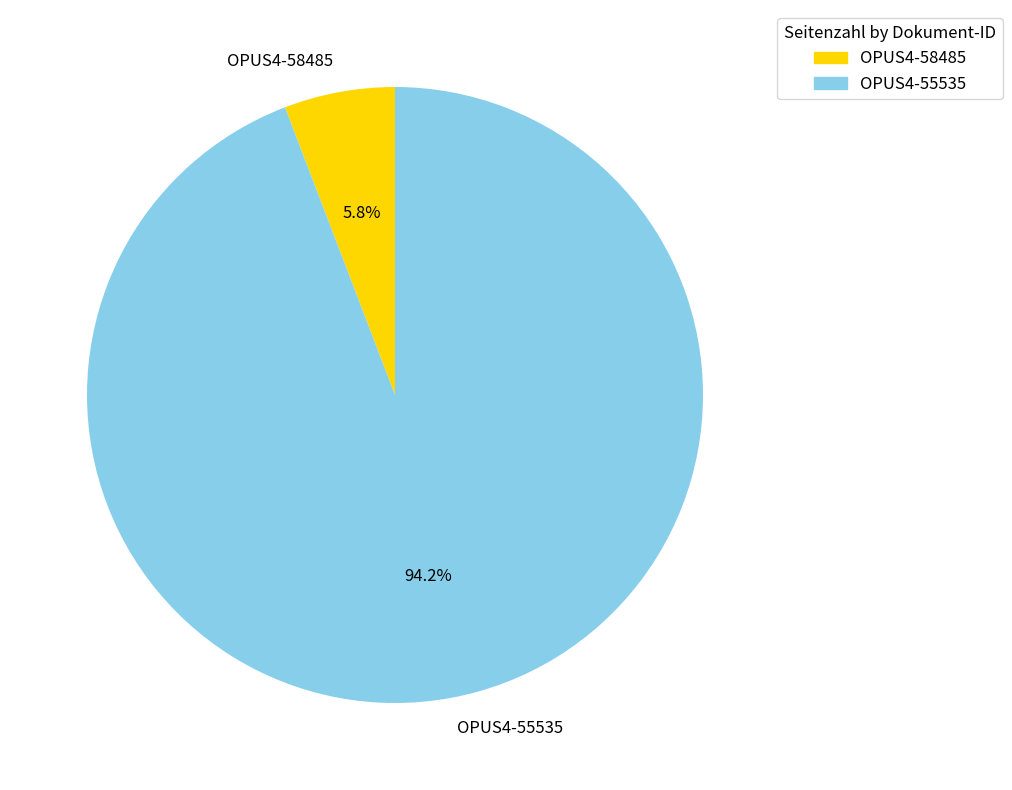

To the nearest percent, what percentage of the pie is OPUS4-55535?

94%